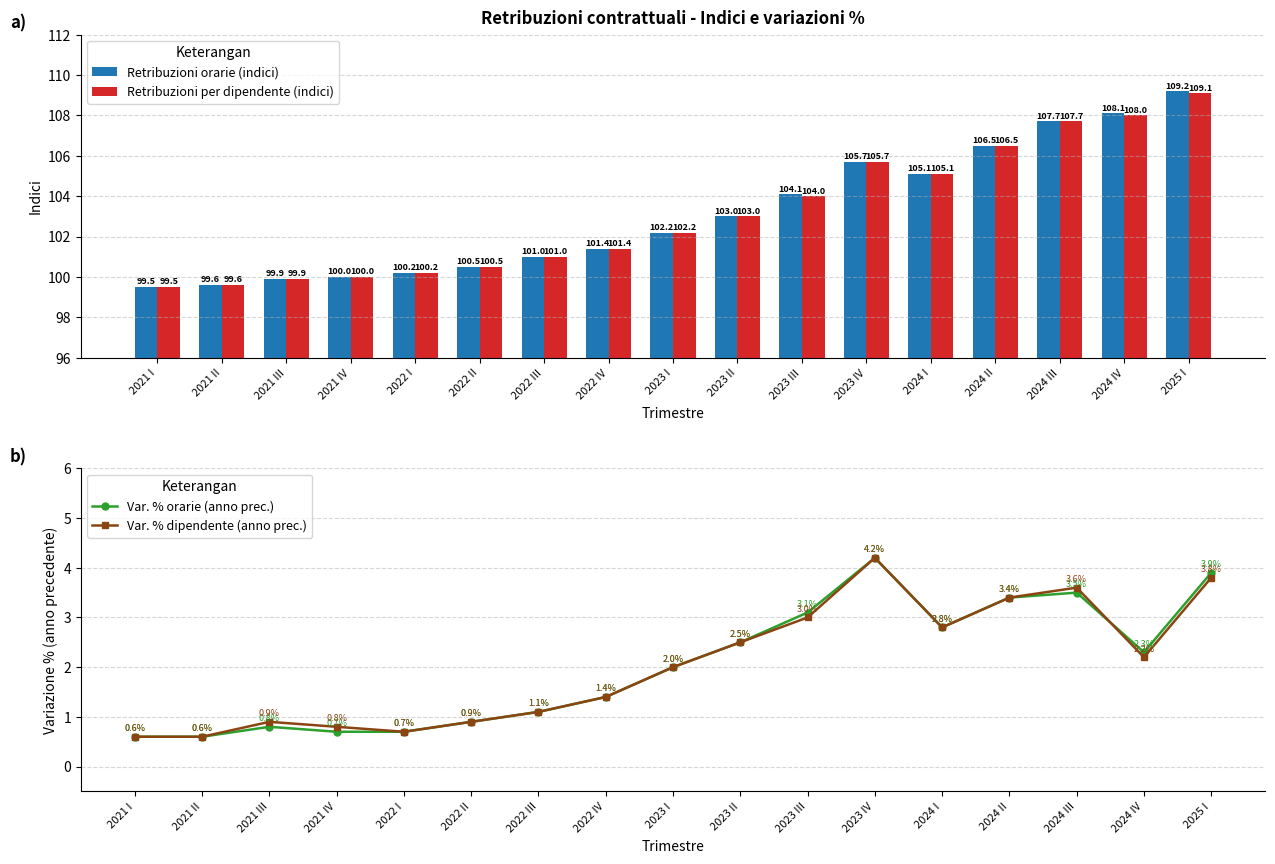

Count the number of categories in the chart.

17